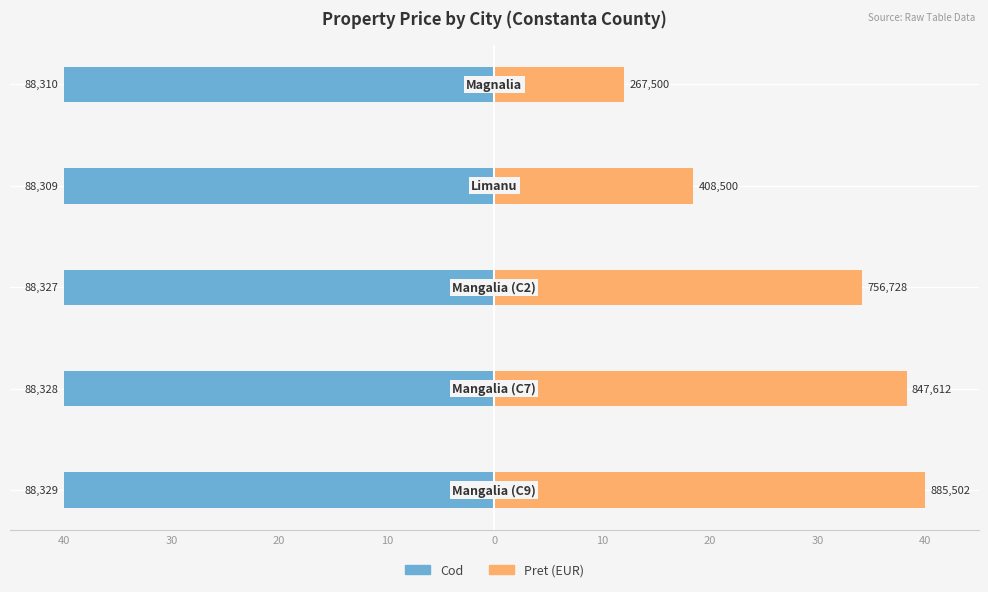

How many series are shown in this chart?

2